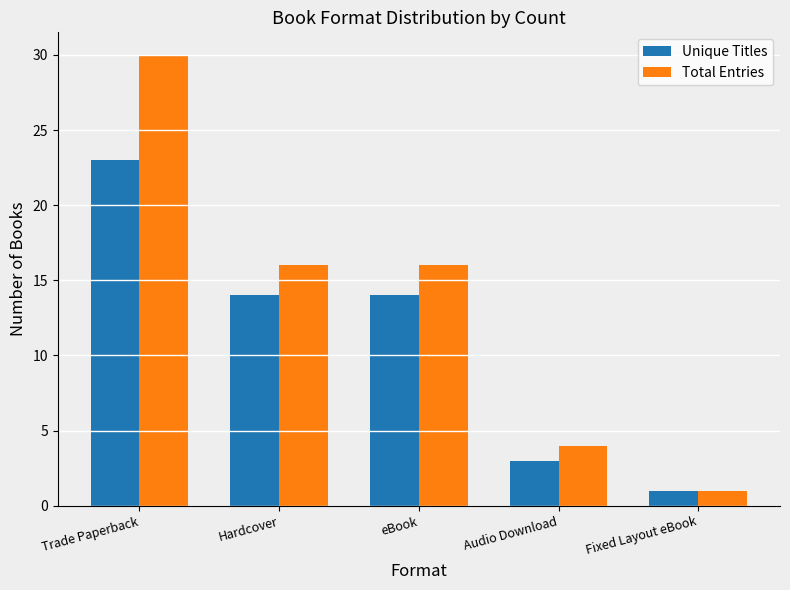

What is the smallest value displayed?

1